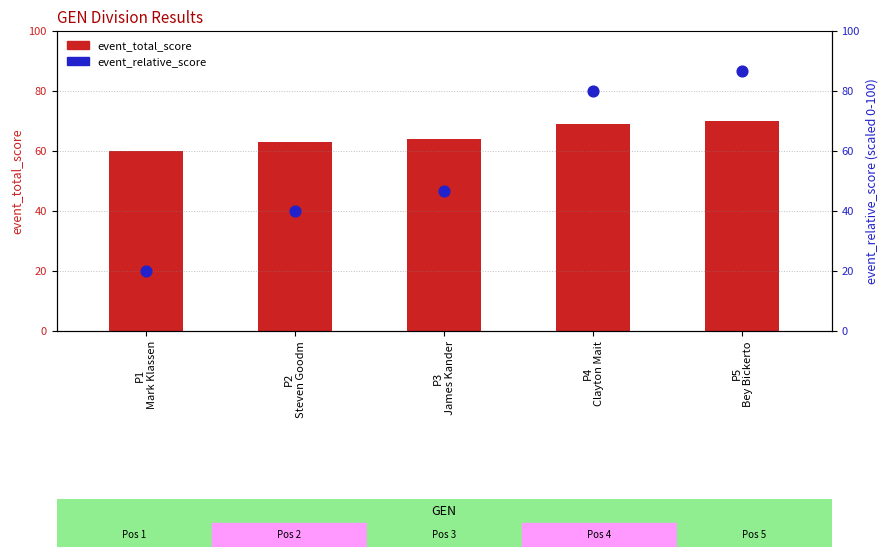

Which series has the largest total across all categories?

event_total_score